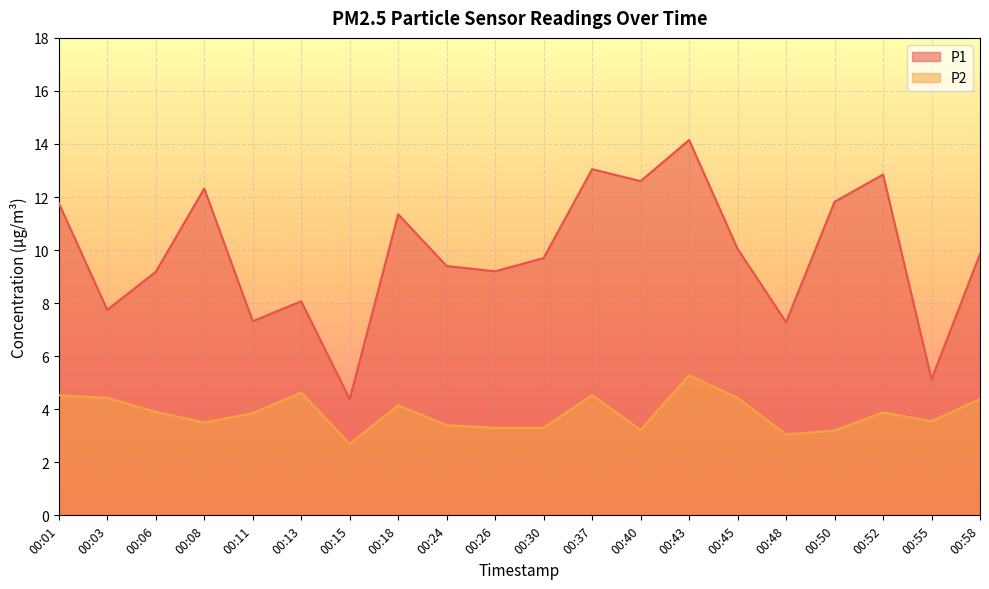

Reading right to left, list all the values displayed in this chart.

P1: 9.8	5.1	12.8	11.8	7.3	10.1	14.2	12.6	13.1	9.7	9.2	9.4	11.3	4.4	8.1	7.3	12.3	9.2	7.8	11.8
P2: 4.4	3.5	3.9	3.2	3.0	4.4	5.3	3.2	4.5	3.3	3.3	3.4	4.2	2.7	4.6	3.9	3.5	3.9	4.4	4.5